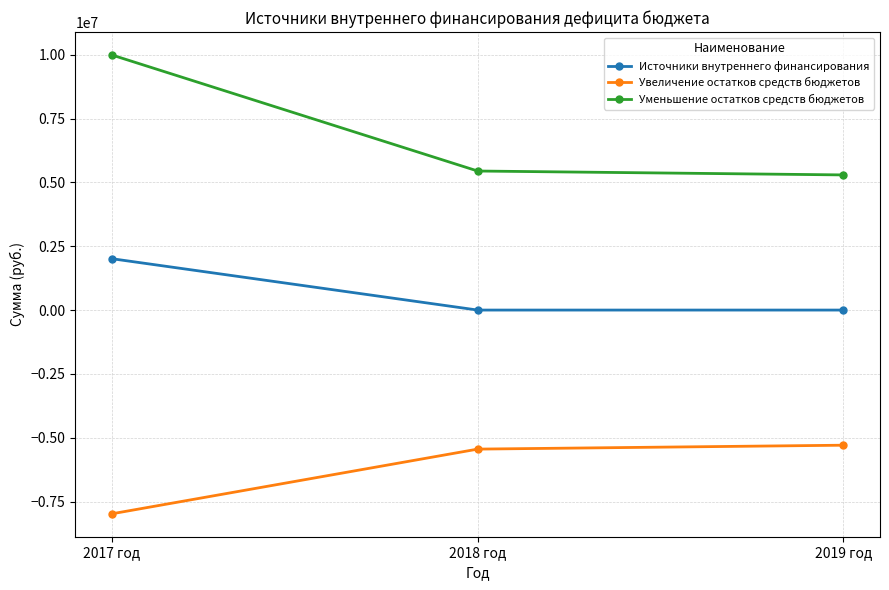

Reading left to right, what are all the values shown in this chart?

Источники внутреннего финансирования: 2011501.3	0.0	0.0
Увеличение остатков средств бюджетов: -7979636.0	-5446400.0	-5293500.0
Уменьшение остатков средств бюджетов: 9991137.3	5446400.0	5293500.0